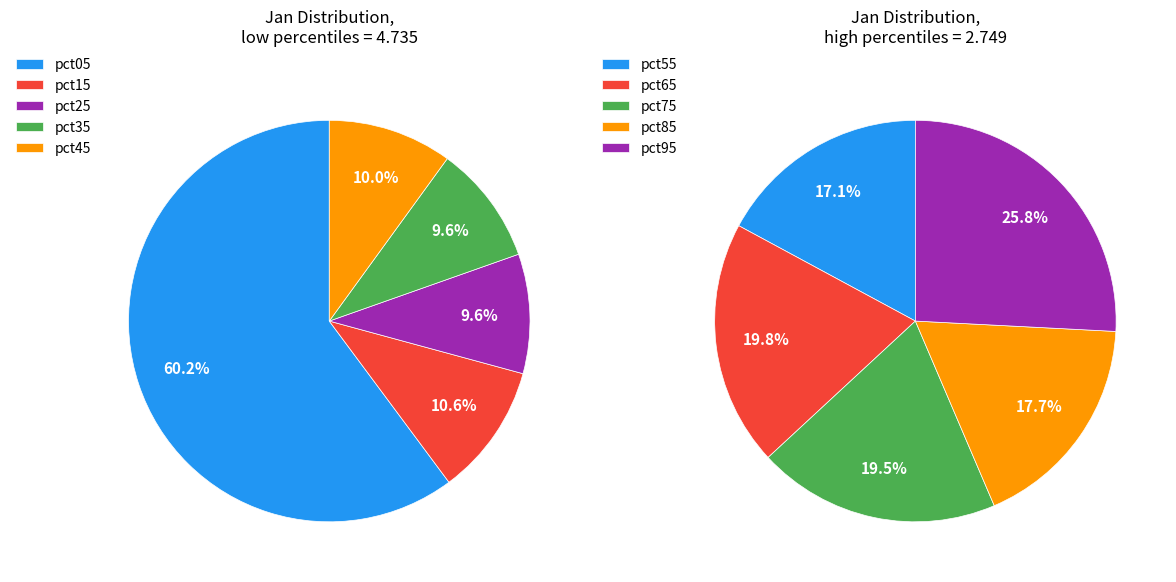

How many slices are in this pie chart?

10